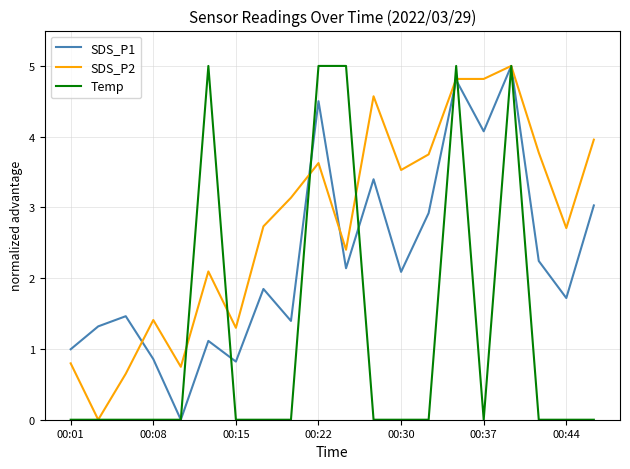

Which series has the largest total across all categories?

SDS_P2